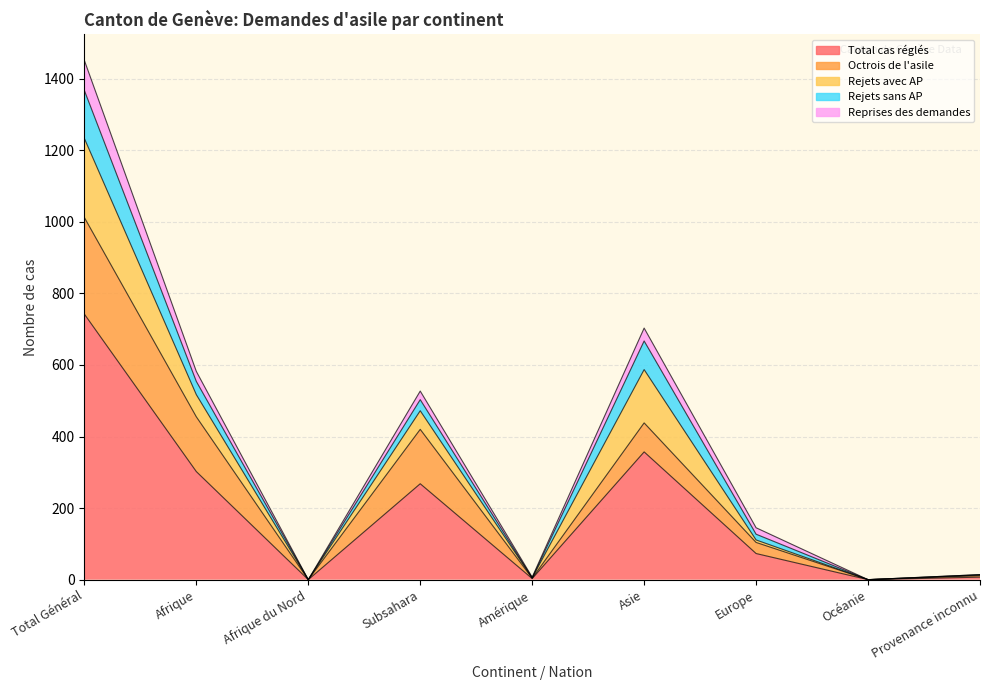

The value of Rejets sans AP at Asie is 80. True or false?

True